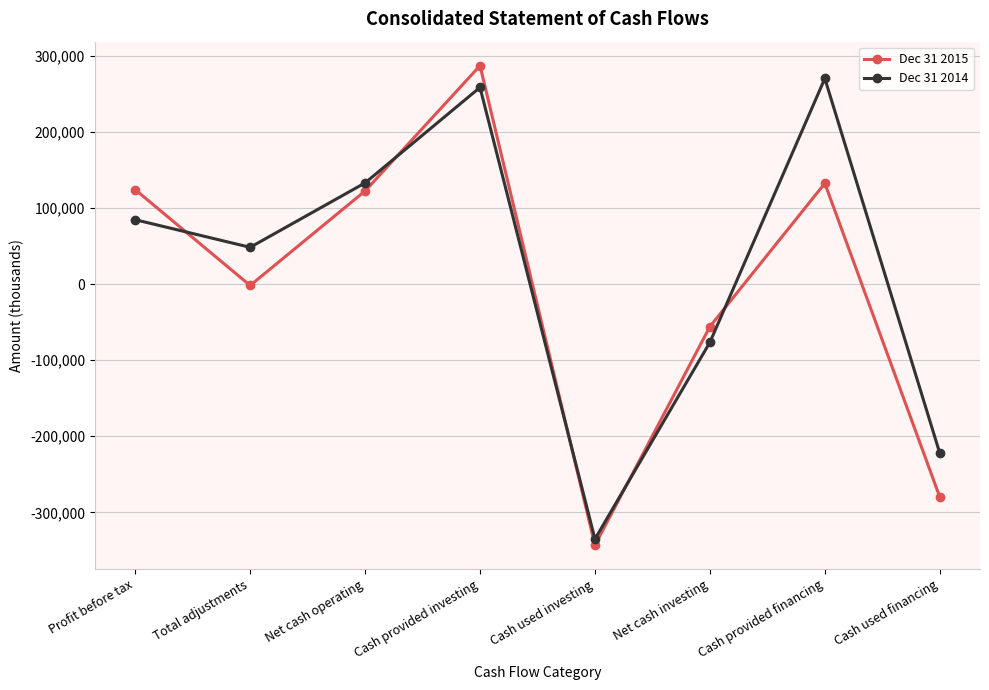

Where is the first local minimum for Dec 31 2015?

Total adjustments